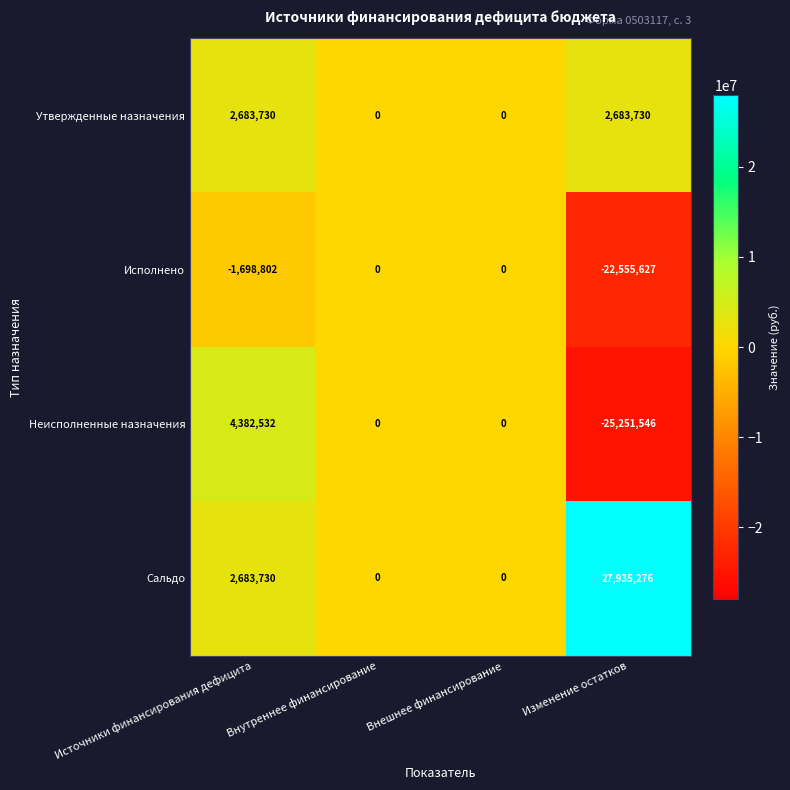

Which series has the widest spread of values?

Неисполненные назначения